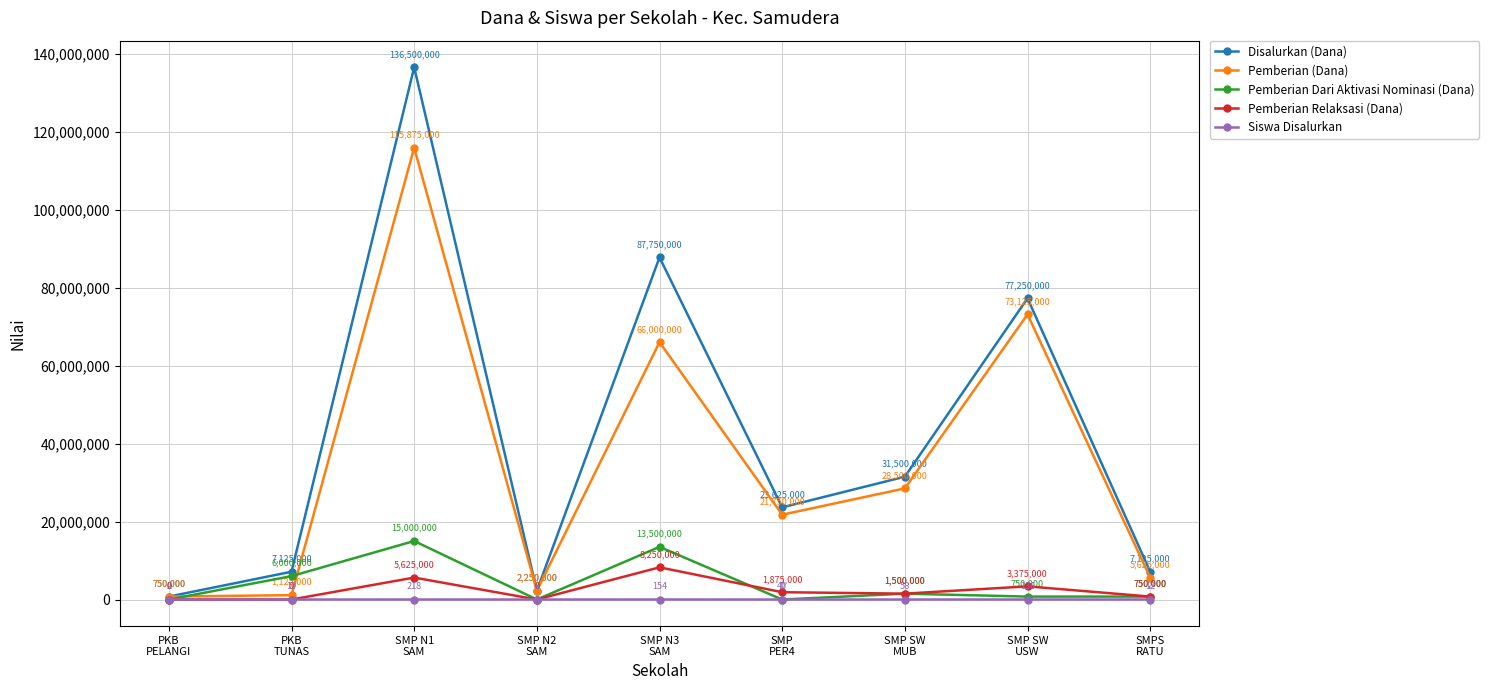

Reading left to right, list all the values displayed in this chart.

Disalurkan (Dana): PKB
PELANGI=750000	PKB
TUNAS=7125000	SMP N1
SAM=136500000	SMP N2
SAM=2250000	SMP N3
SAM=87750000	SMP
PER4=23625000	SMP SW
MUB=31500000	SMP SW
USW=77250000	SMPS
RATU=7125000
Pemberian (Dana): PKB
PELANGI=750000	PKB
TUNAS=1125000	SMP N1
SAM=115875000	SMP N2
SAM=2250000	SMP N3
SAM=66000000	SMP
PER4=21750000	SMP SW
MUB=28500000	SMP SW
USW=73125000	SMPS
RATU=5625000
Pemberian Dari Aktivasi Nominasi (Dana): PKB
PELANGI=0	PKB
TUNAS=6000000	SMP N1
SAM=15000000	SMP N2
SAM=0	SMP N3
SAM=13500000	SMP
PER4=0	SMP SW
MUB=1500000	SMP SW
USW=750000	SMPS
RATU=750000
Pemberian Relaksasi (Dana): PKB
PELANGI=0	PKB
TUNAS=0	SMP N1
SAM=5625000	SMP N2
SAM=0	SMP N3
SAM=8250000	SMP
PER4=1875000	SMP SW
MUB=1500000	SMP SW
USW=3375000	SMPS
RATU=750000
Siswa Disalurkan: PKB
PELANGI=2	PKB
TUNAS=10	SMP N1
SAM=218	SMP N2
SAM=6	SMP N3
SAM=154	SMP
PER4=40	SMP SW
MUB=56	SMP SW
USW=136	SMPS
RATU=12